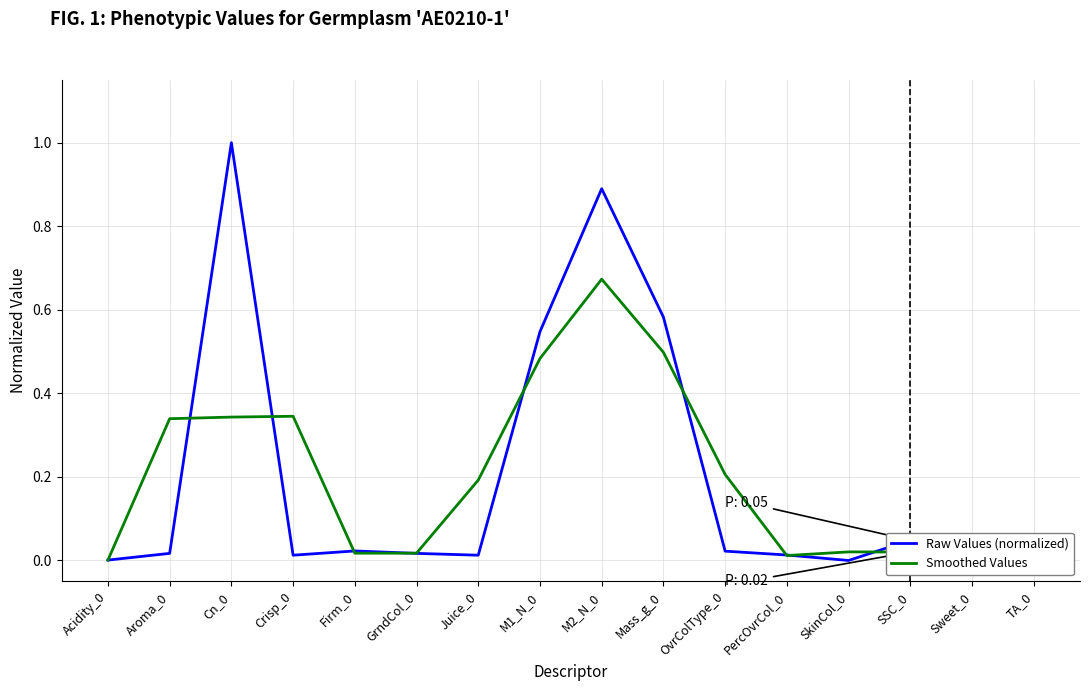

Reading right to left, what are all the values shown in this chart?

Raw Values (normalized): 0.0	0.0	0.0	0.0	0.0	0.0	0.6	0.9	0.5	0.0	0.0	0.0	0.0	1.0	0.0	0.0
Smoothed Values: 0.0	0.0	0.0	0.0	0.0	0.2	0.5	0.7	0.5	0.2	0.0	0.0	0.3	0.3	0.3	0.0